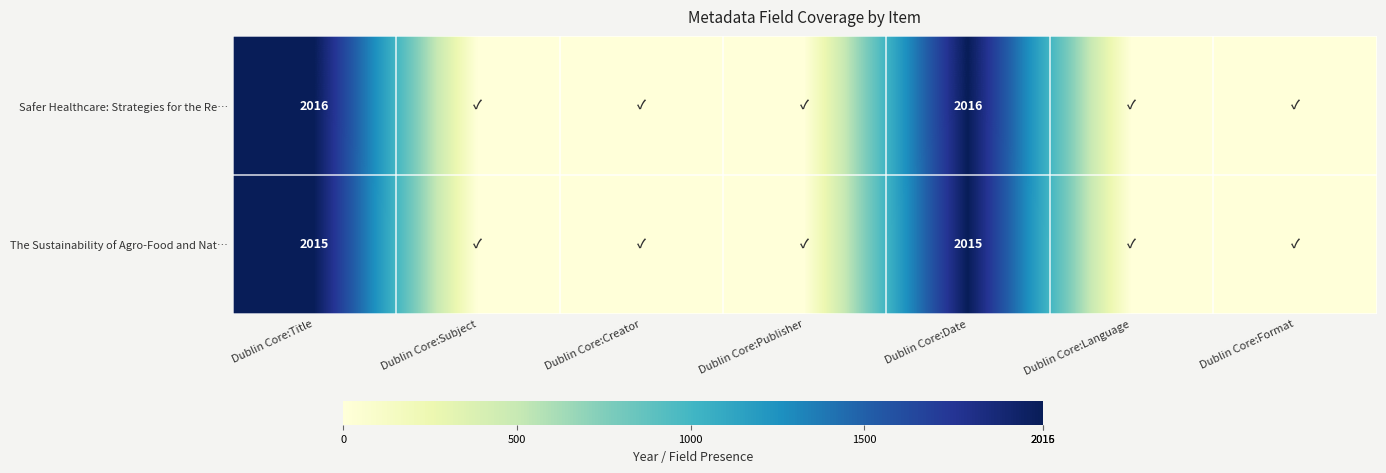

Is the value of Safer Healthcare: Strategies for the Re… at Dublin Core:Title greater than the value of The Sustainability of Agro-Food and Nat… at Dublin Core:Date?

Yes